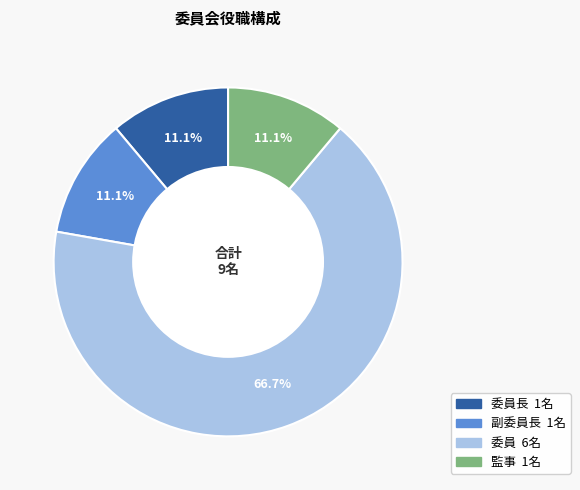

To the nearest percent, what is the average slice percentage?

25%